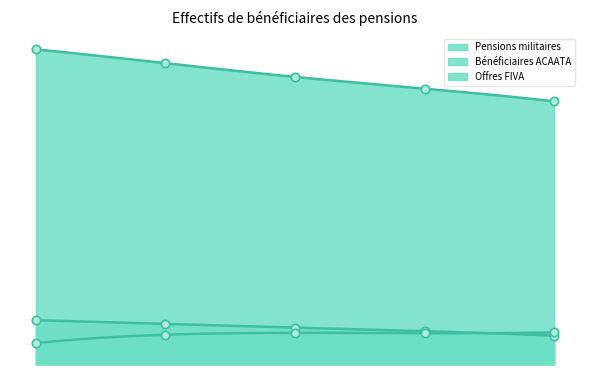

What is the sum of all Pensions militaires values?

936461